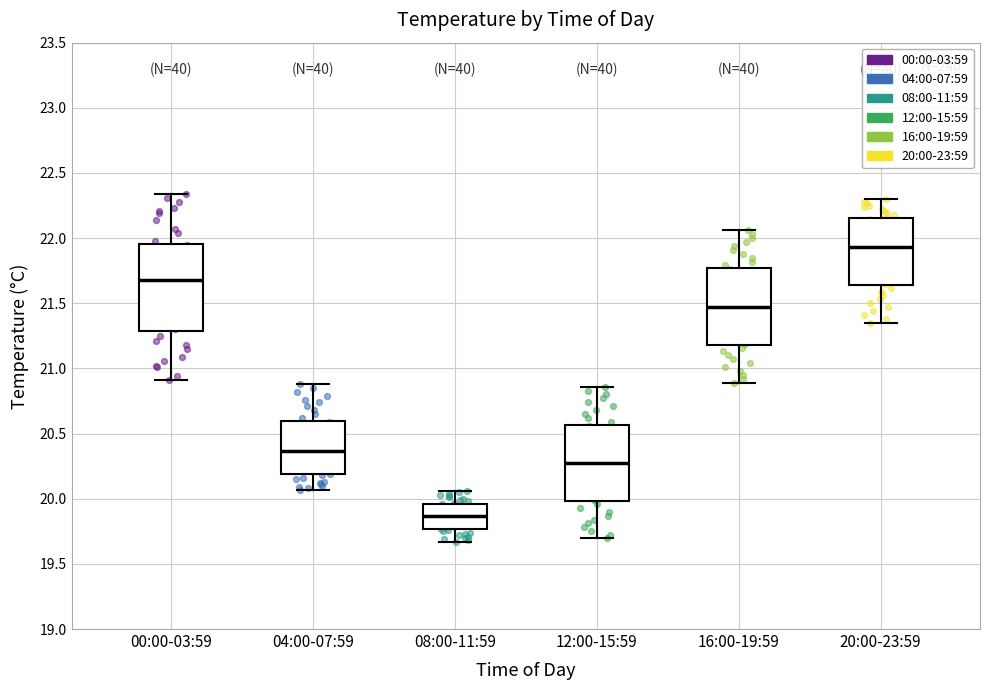

Where does the upper whisker of the box for 20:00-23:59 end on the y-axis? The values are not printed on the chart, so give them approximately, as read against the axis.

22.30